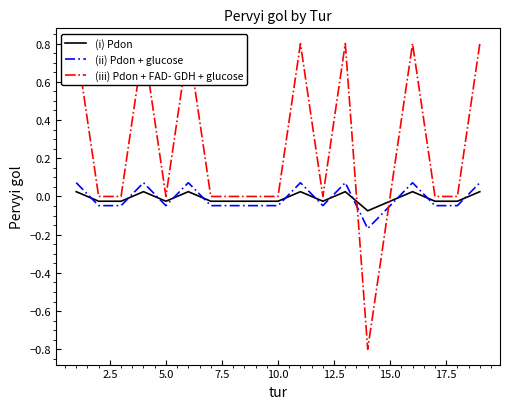

True or false: (ii) Pdon + glucose and (i) Pdon intersect in this chart.

True